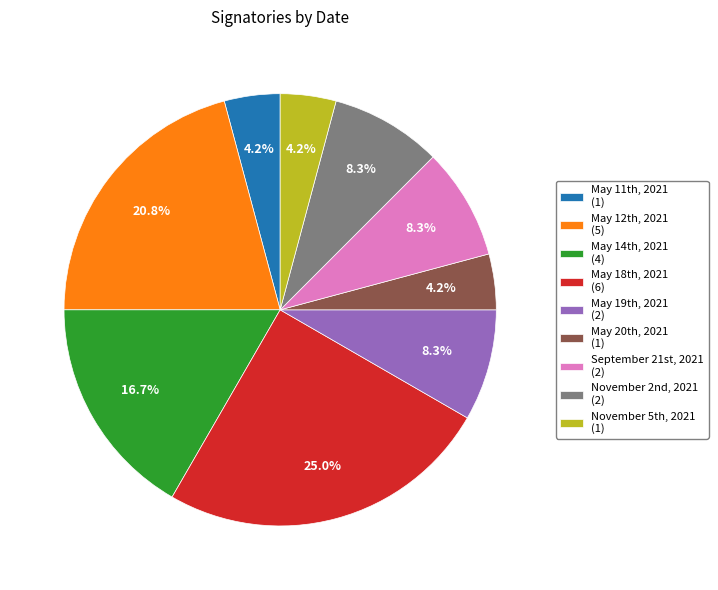

Which slice is the largest?

May 18th, 2021